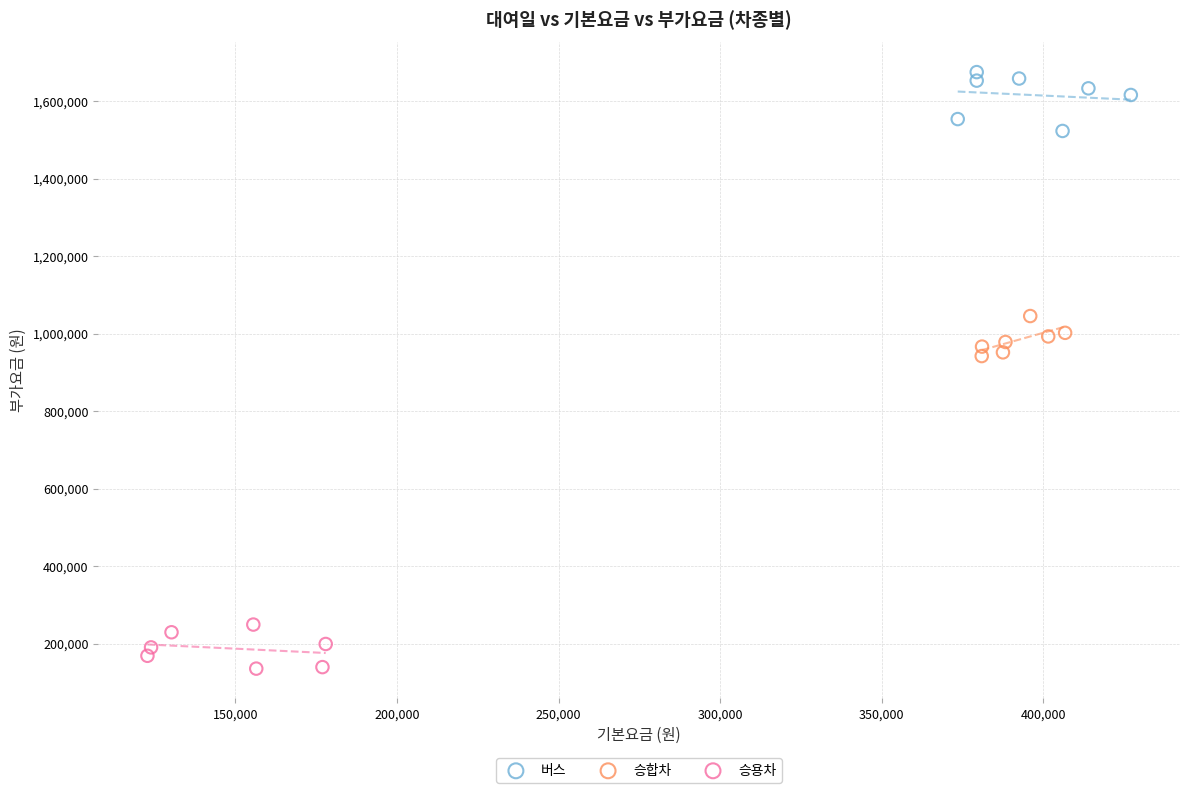

Which series reaches the minimum Y coordinate?

승용차